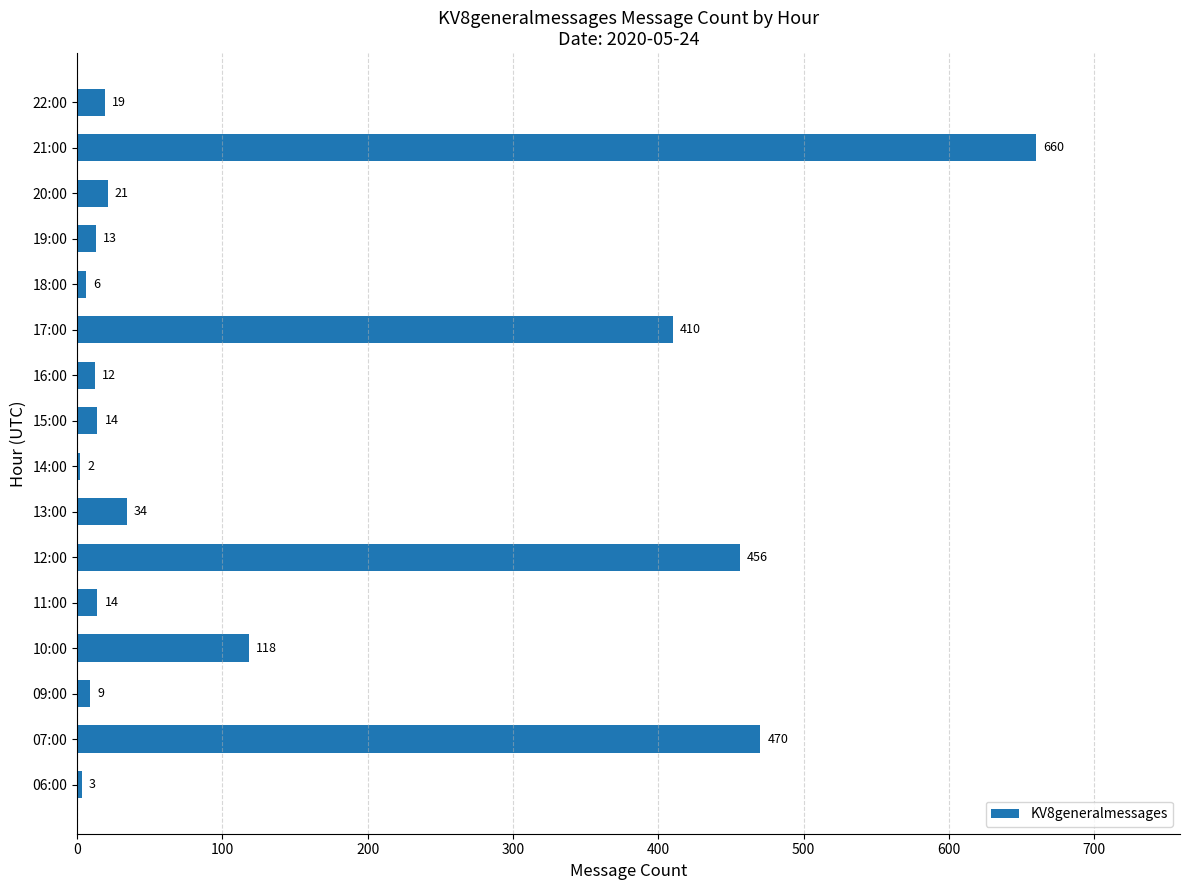

True or false: the data shows 9 at 09:00.

True